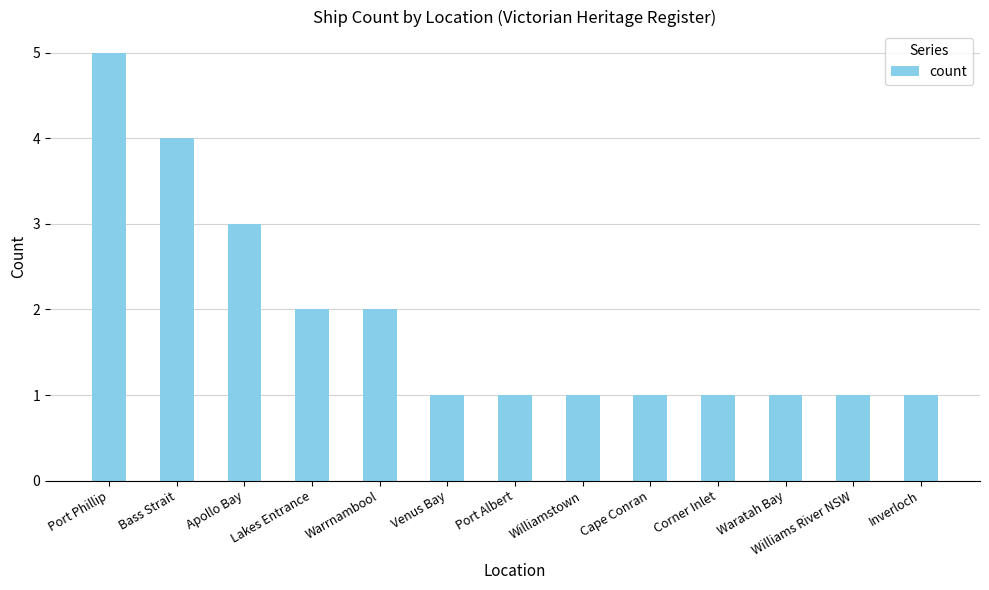

What position from the left is Williams River NSW?

12